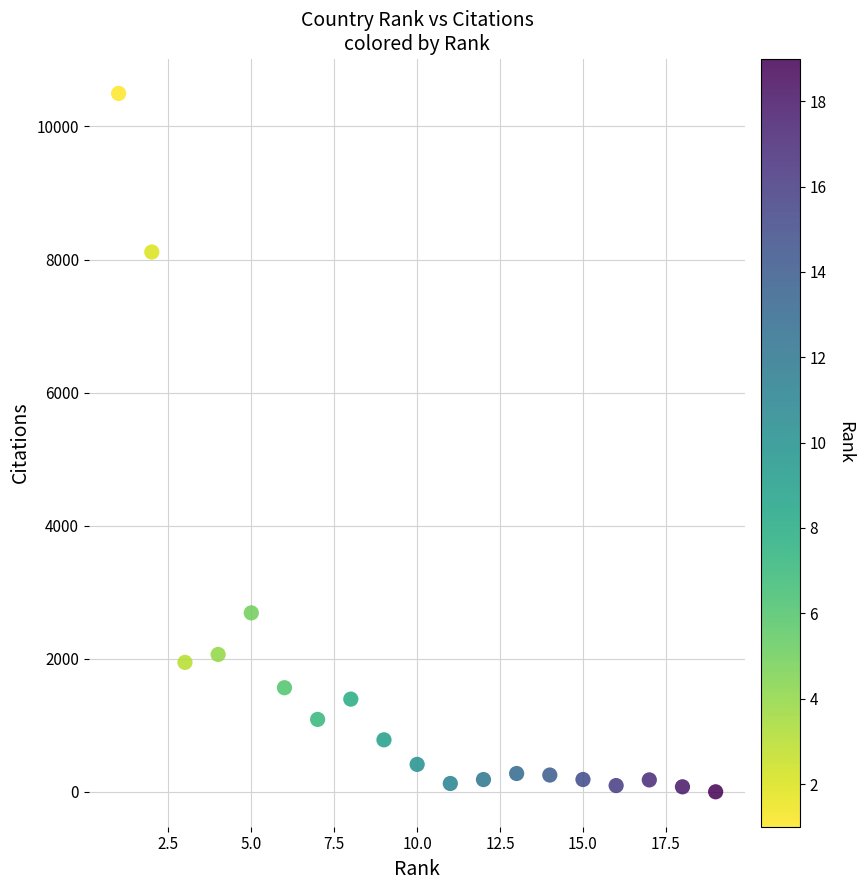

What Y value in the scatter plot is closest to 5248?

2690